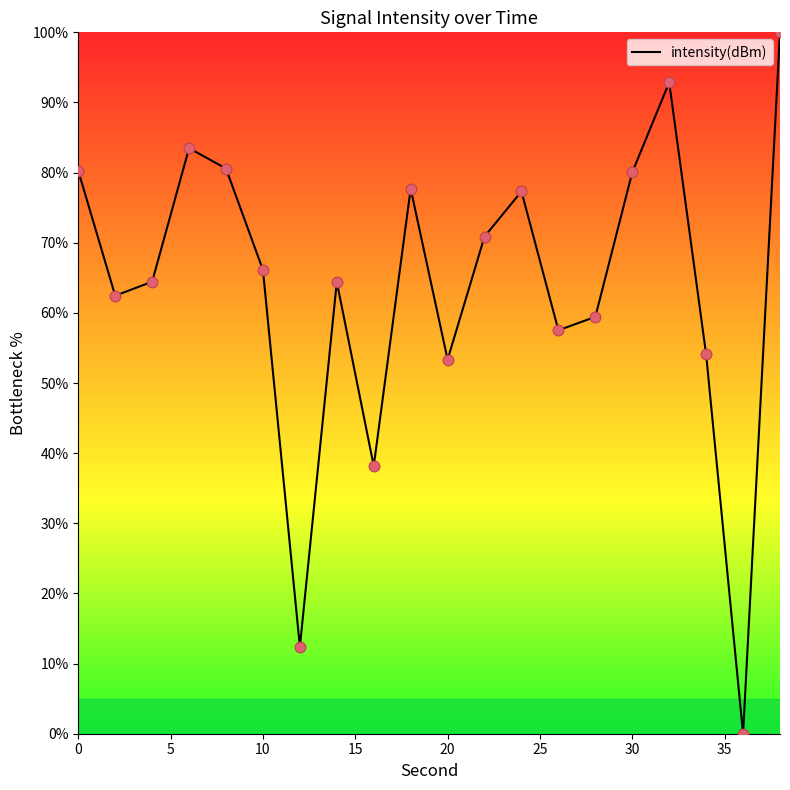

What is the difference between the maximum and minimum values?

100.0